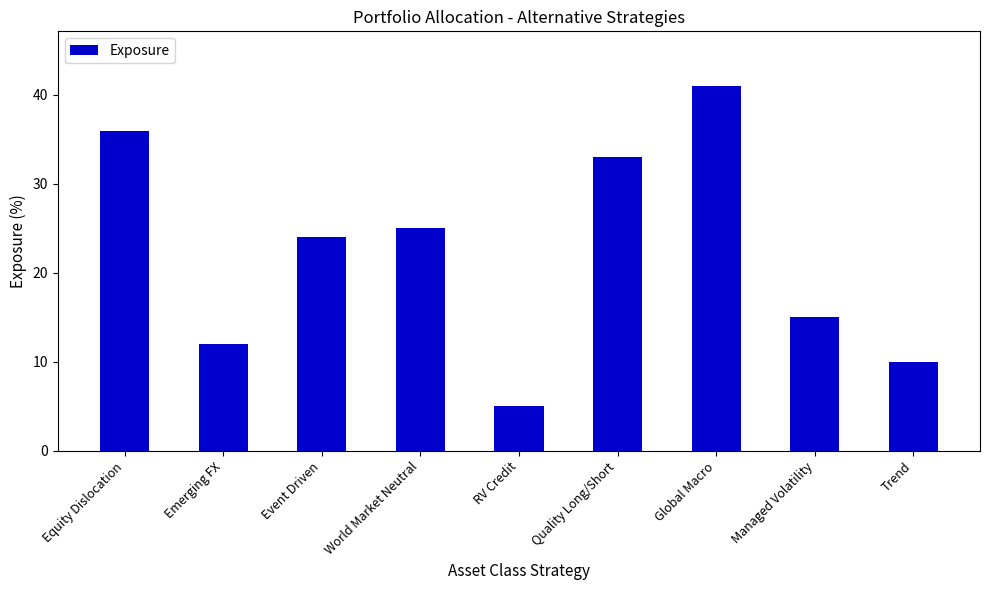

Are the bars grouped side by side (vs. stacked)?

No